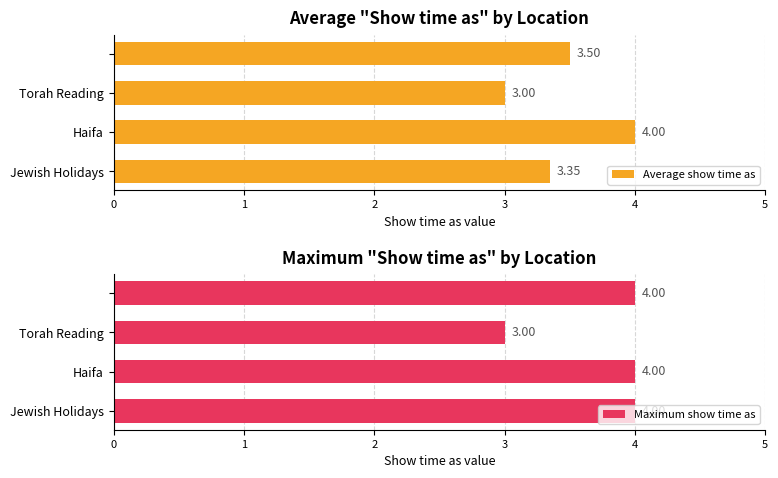

What is the value of the Maximum show time as bar at the 3rd from the left?

3.0